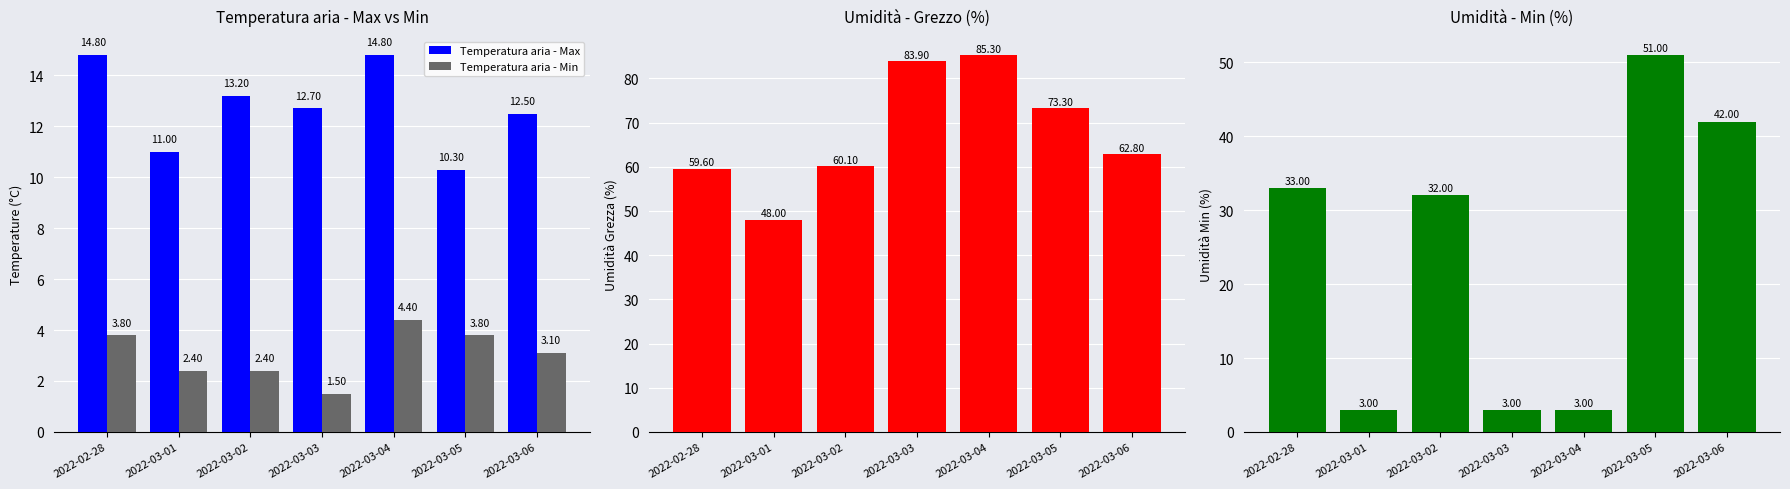

At which category does the chart reach its peak across all series?

2022-03-04